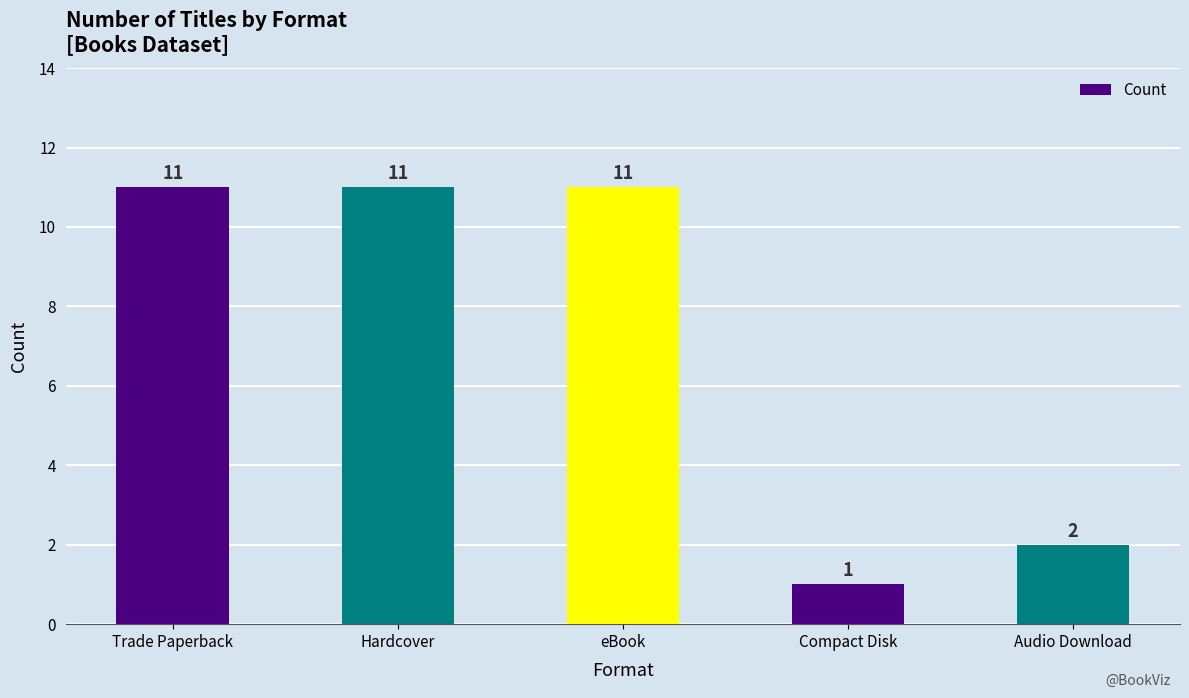

Read the value at eBook.

11